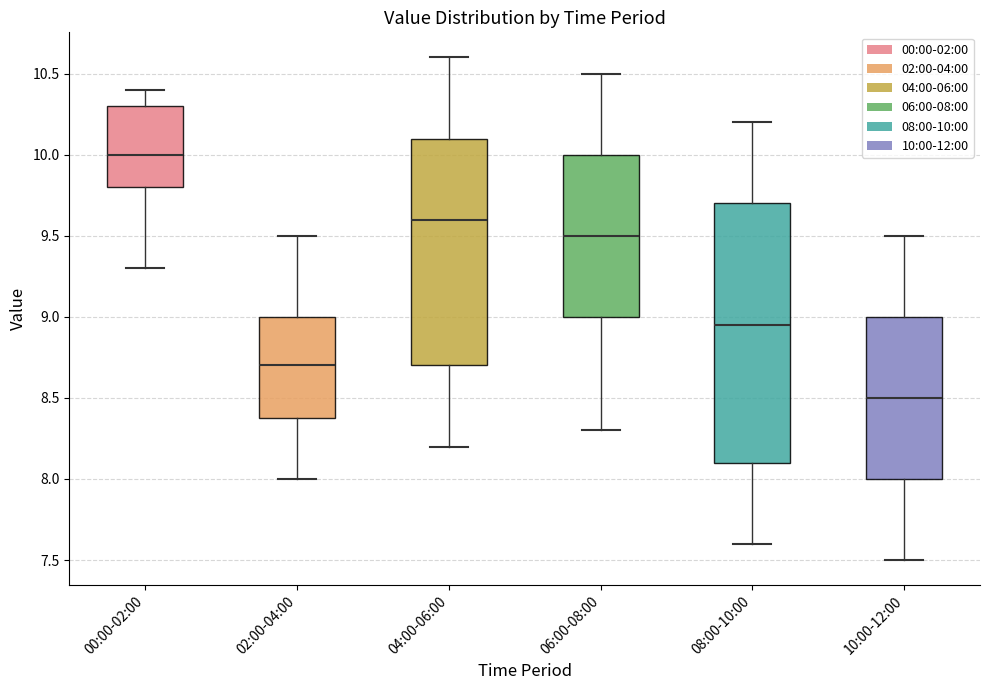

Where does the lower whisker of the box for 08:00-10:00 end on the y-axis? The values are not printed on the chart, so give them approximately, as read against the axis.

7.60